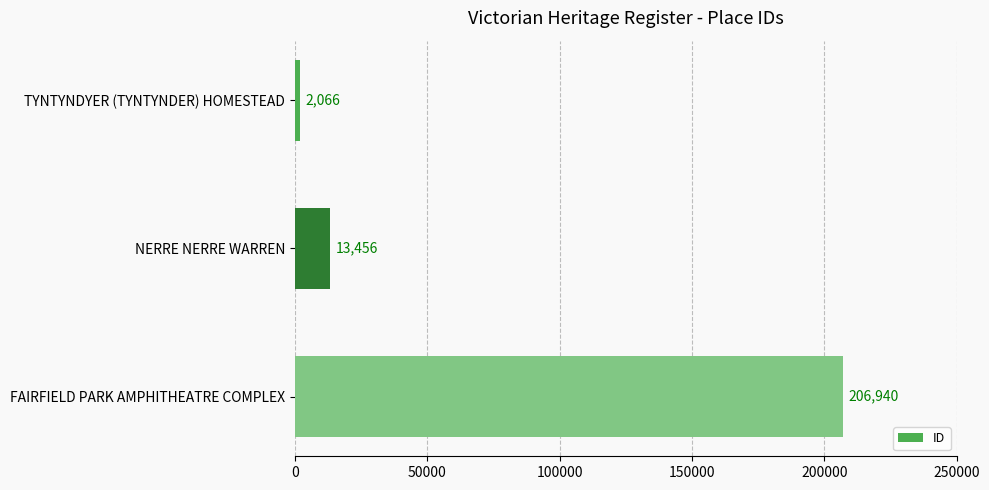

List the labels in order of value, largest first.

FAIRFIELD PARK AMPHITHEATRE COMPLEX, NERRE NERRE WARREN, TYNTYNDYER (TYNTYNDER) HOMESTEAD